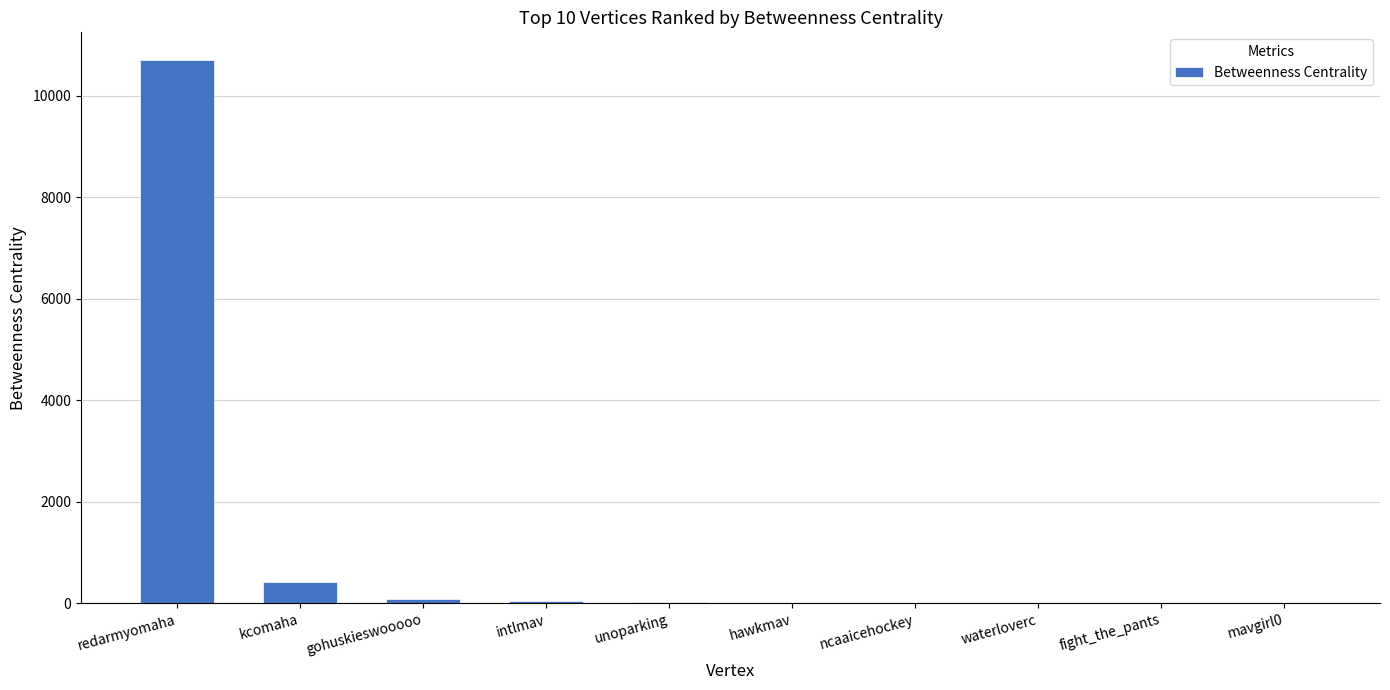

Approximately how many times larger is the value at intlmav compared to hawkmav?

2.6